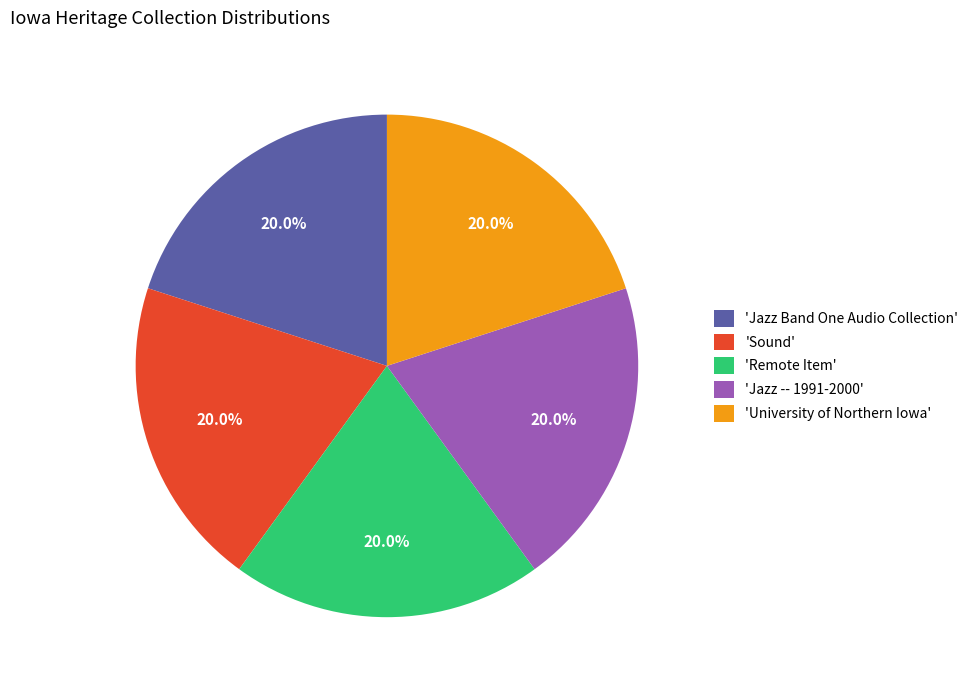

What is the ratio of the value at 'University of Northern Iowa' to the value at 'Jazz Band One Audio Collection'?

1.0